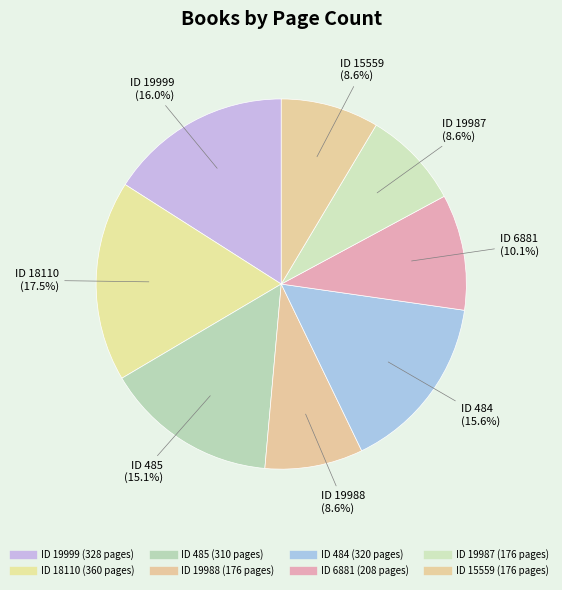

How many segments does this pie chart have?

8